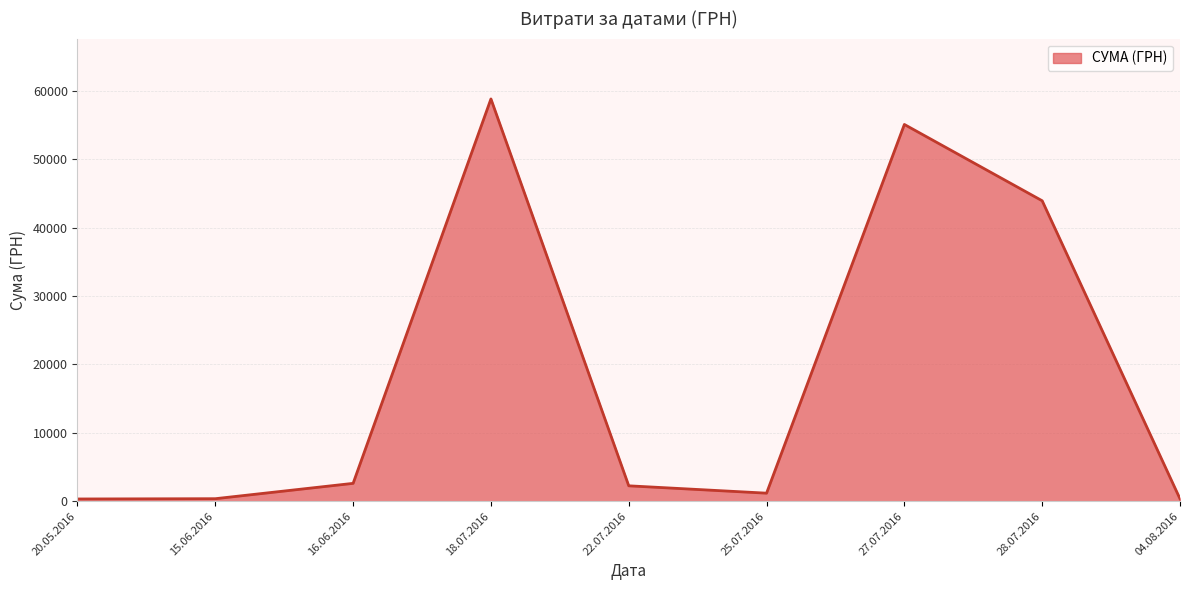

Where is the first local maximum?

18.07.2016